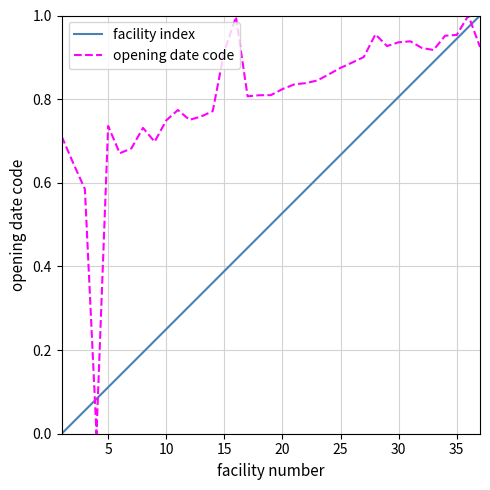

List the series in order of their overall mean, highest first.

opening date code, facility index